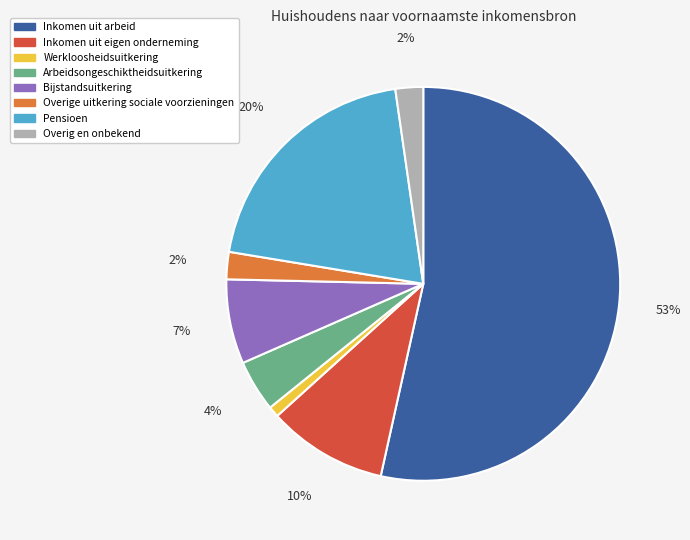

Which category has the smallest portion of the pie?

Werkloosheidsuitkering